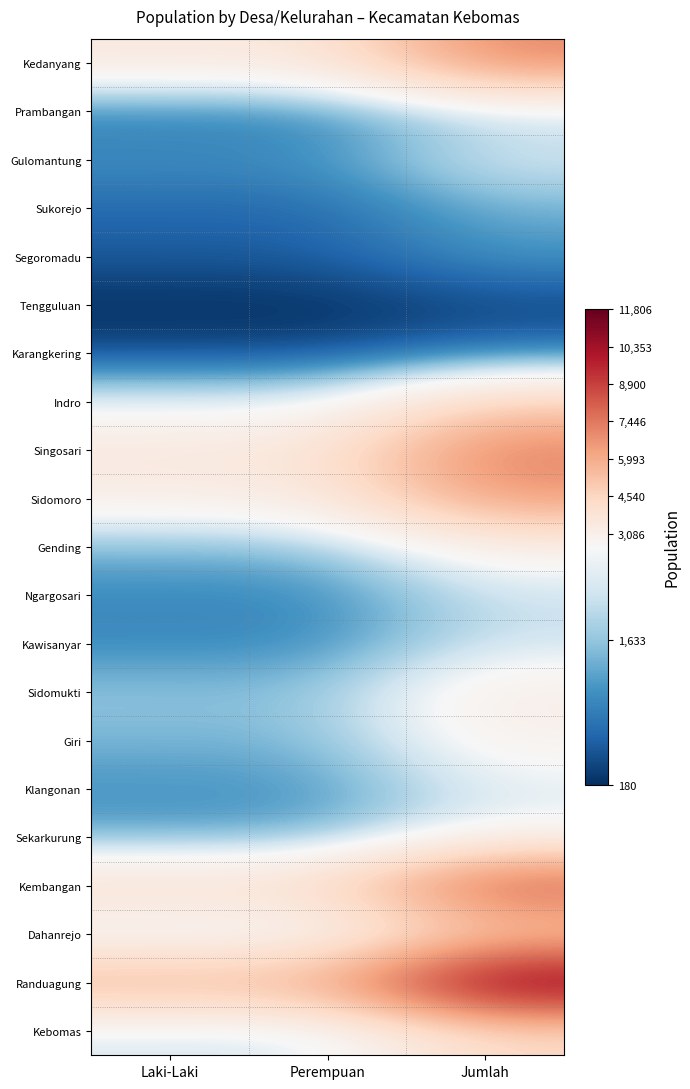

What is the maximum value shown in the chart?

11806